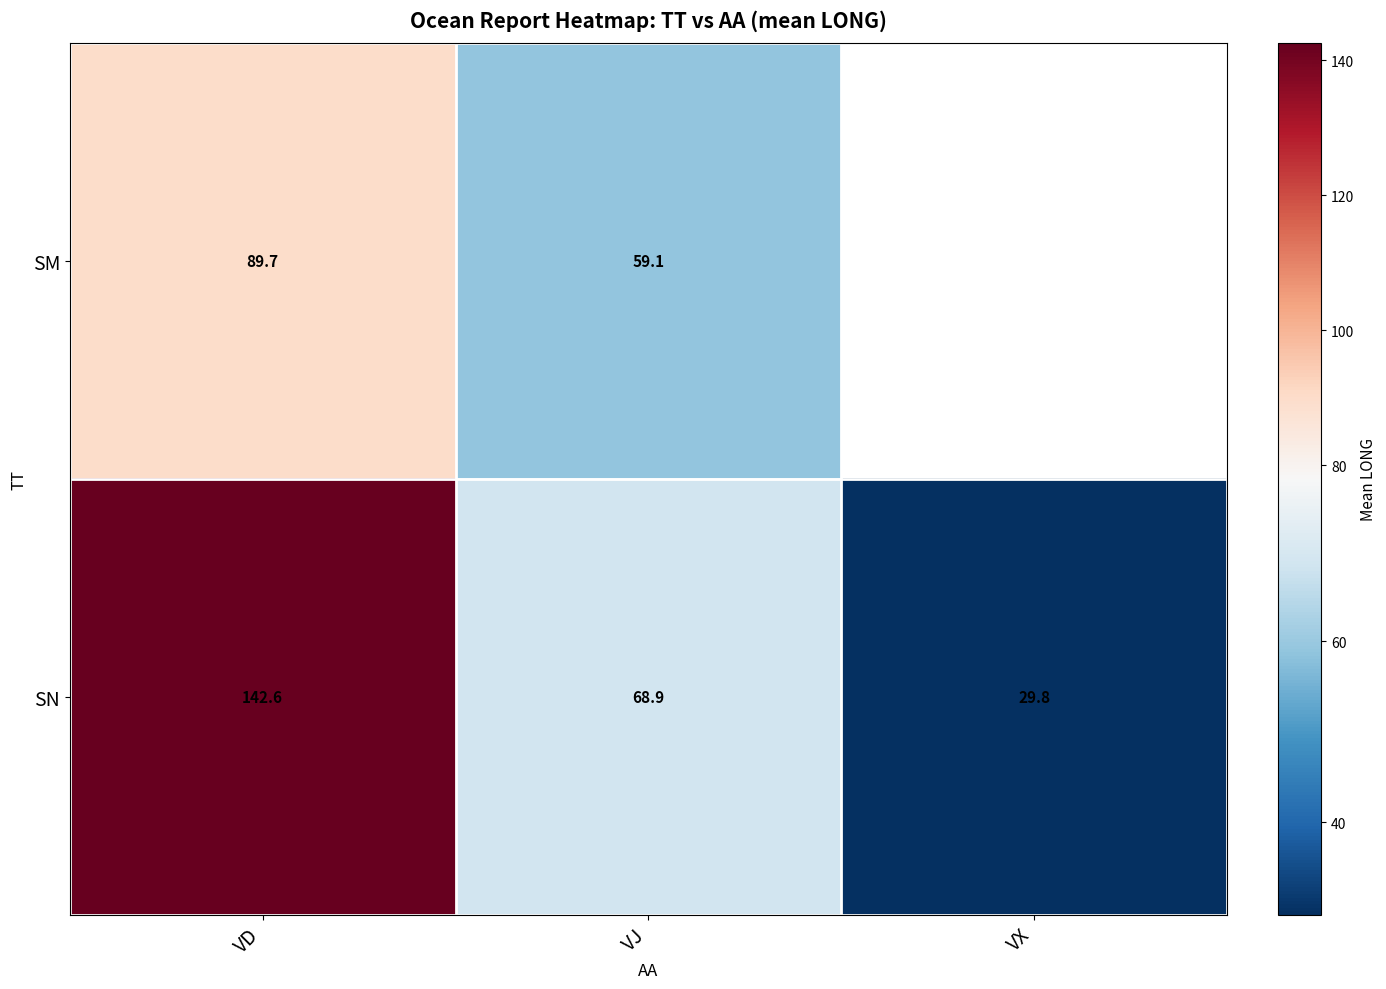

What is the maximum value shown in the chart?

142.6